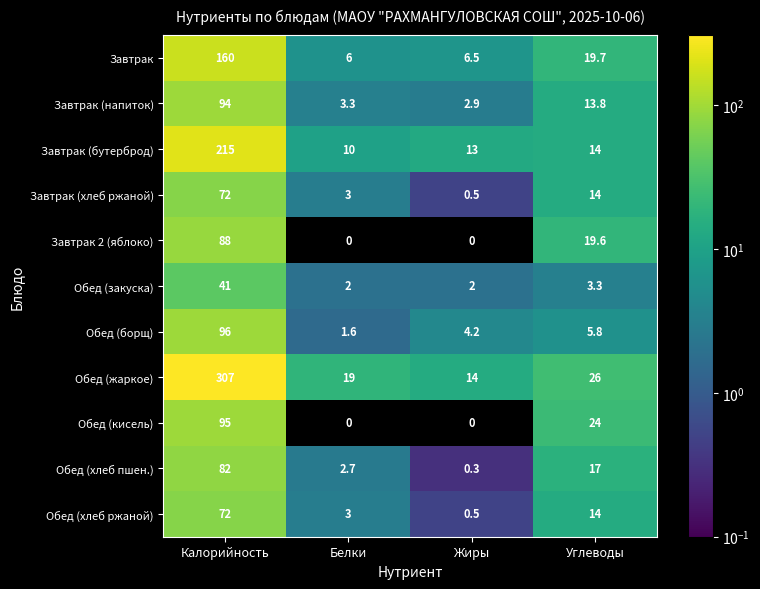

True or false: Завтрак 2 (яблоко) has a value of 28.4 at Углеводы.

False